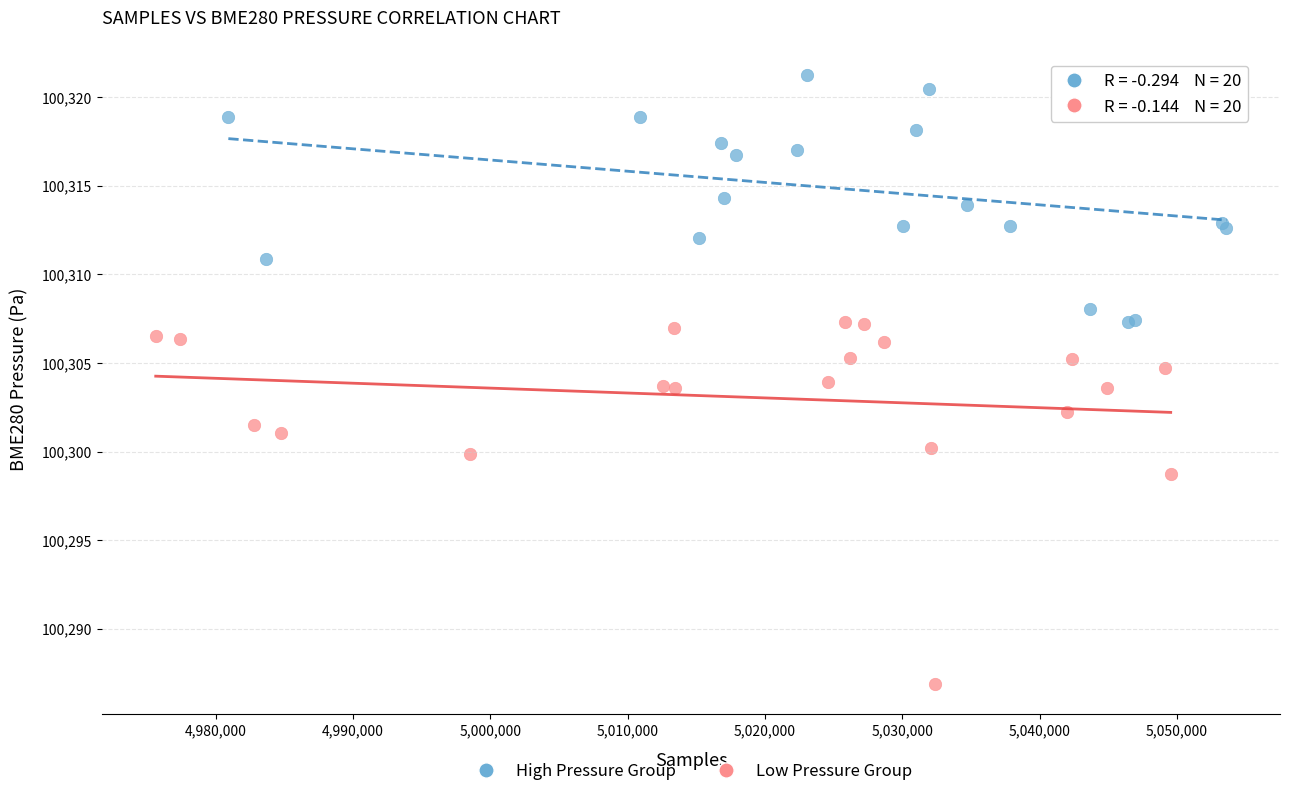

Which series reaches the maximum Y coordinate?

High Pressure Group